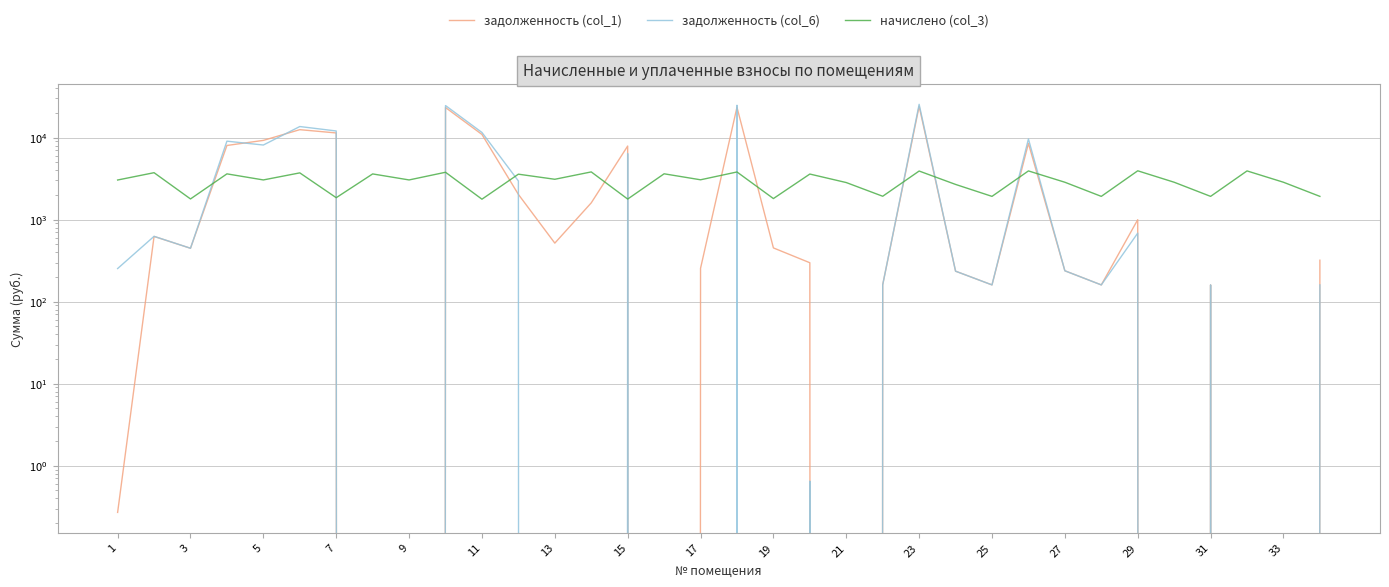

Reading left to right, extract all data points from this chart.

задолженность (col_1): 0.3	624.0	447.6	8014.2	9243.9	12487.8	11389.2	0.0	0.0	23248.1	10919.5	2030.1	517.3	1600.8	7887.8	0.0	254.9	23443.8	452.2	298.1	0.0	160.6	24070.0	235.3	160.1	8489.4	238.0	160.1	997.7	0.0	160.1	0.0	0.0	320.1
задолженность (col_6): 253.3	625.8	447.9	9043.6	8114.2	13635.9	12037.6	0.0	0.0	24571.7	11541.3	2962.1	0.0	0.0	6392.1	0.0	0.0	24778.6	0.0	0.7	0.0	160.6	25440.5	235.3	160.1	9623.7	238.0	160.1	684.7	0.0	160.1	0.0	0.0	160.1
начислено (col_3): 3040.1	3733.3	1787.2	3612.5	3046.4	3714.2	1850.8	3606.1	3046.4	3777.8	1774.4	3580.7	3103.7	3816.0	1780.8	3618.8	3059.2	3809.6	1806.2	3593.4	2830.2	1927.1	3911.4	2686.0	1920.7	3924.1	2855.6	1920.7	3936.8	2855.6	1920.7	3924.1	2855.6	1920.7